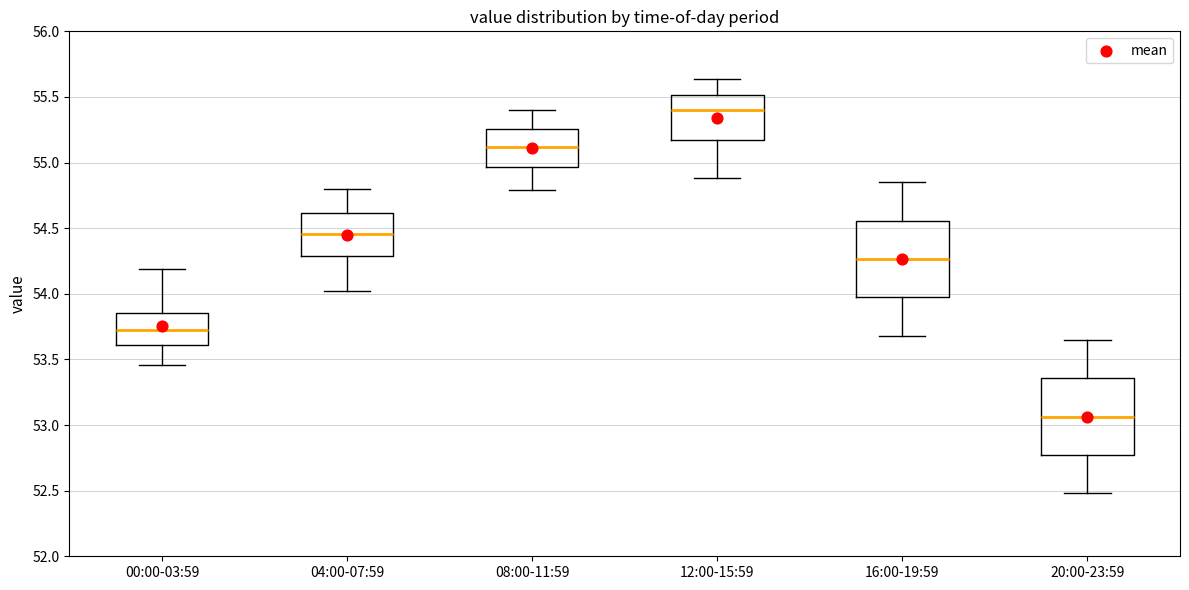

Reading left to right, transcribe this box plot: for each box, give where its median line is, the range the box spans, and where its two whiskers end, as read against the y-axis. The values are not printed on the chart, so give them approximately, as read against the axis.

00:00-03:59: median 53.75, box 53.60 to 53.85, whiskers 53.45 to 54.20
04:00-07:59: median 54.45, box 54.30 to 54.60, whiskers 54.00 to 54.80
08:00-11:59: median 55.10, box 54.95 to 55.25, whiskers 54.80 to 55.40
12:00-15:59: median 55.40, box 55.15 to 55.50, whiskers 54.90 to 55.65
16:00-19:59: median 54.25, box 53.95 to 54.55, whiskers 53.70 to 54.85
20:00-23:59: median 53.05, box 52.75 to 53.35, whiskers 52.50 to 53.65